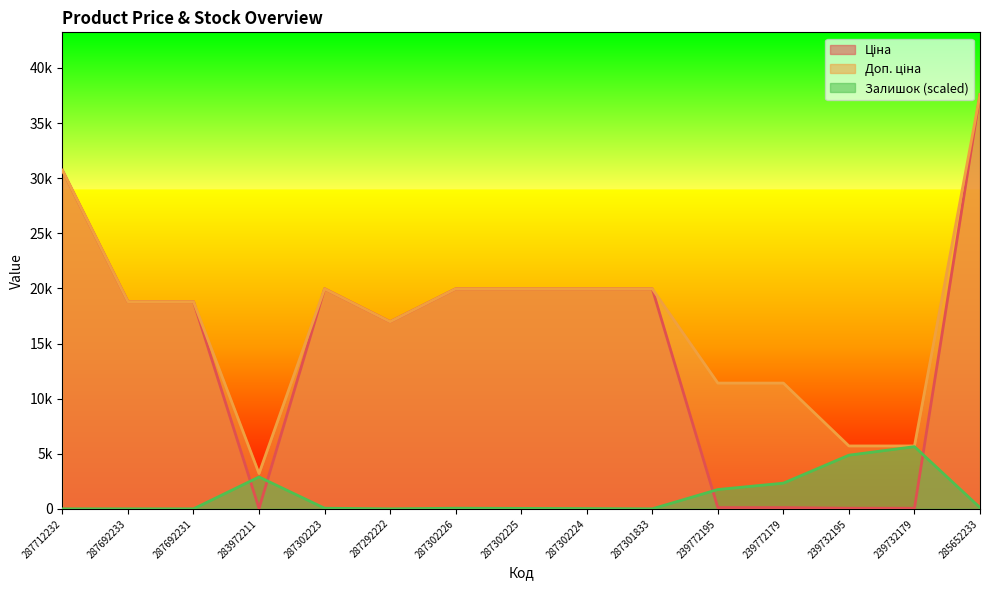

Does the chart display data point markers on the line(s)?

No